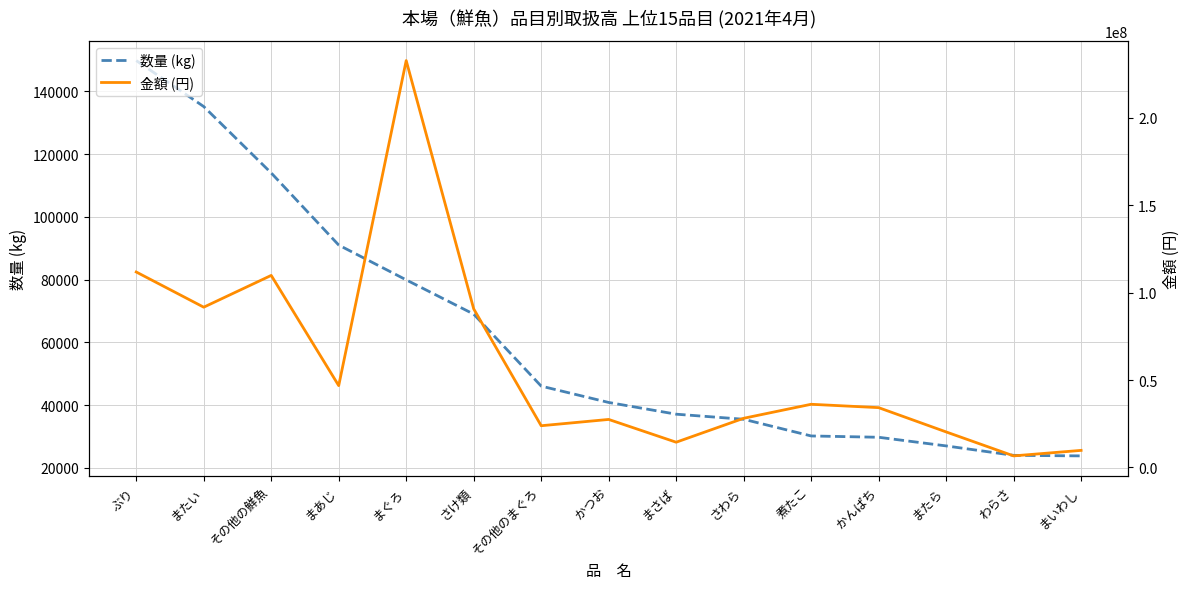

What is the difference between the maximum and minimum values in the 金額 (円) series?

226075806